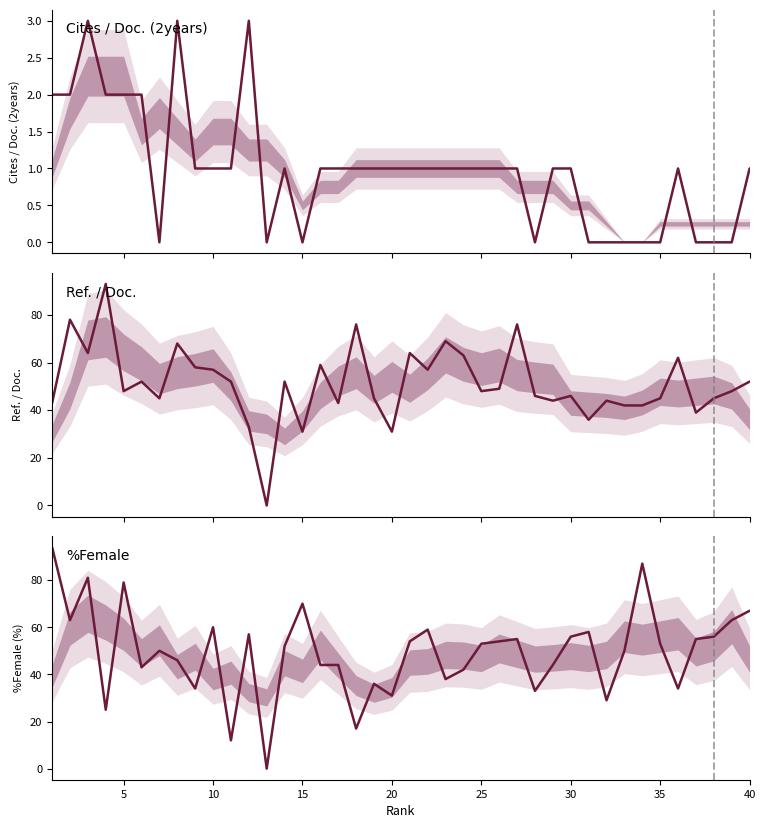

True or false: Ref. / Doc. has a value of 93 at 10.

False